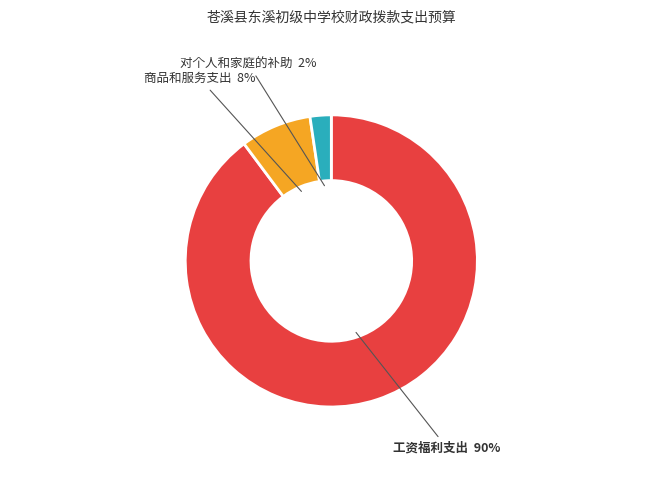

To the nearest percent, what is the average slice percentage?

33%